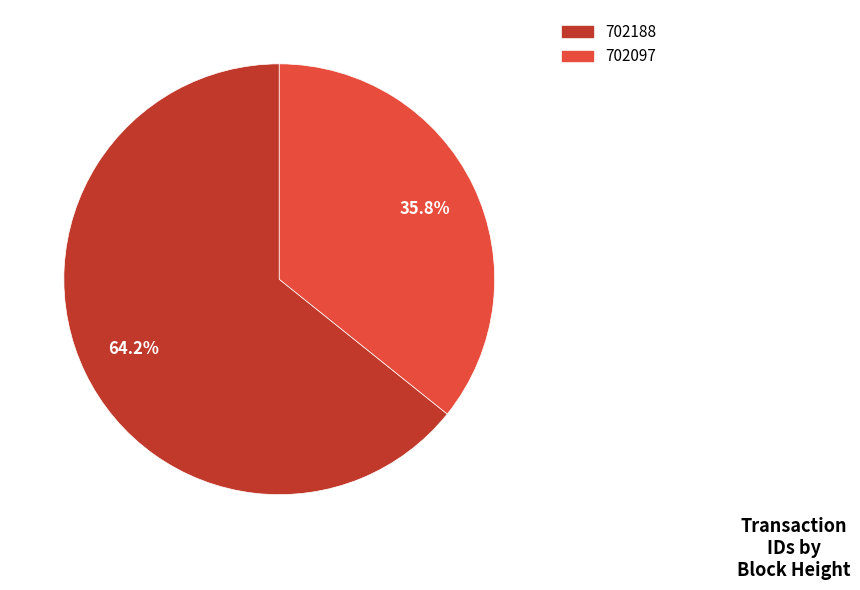

Which slice is the smallest?

702097